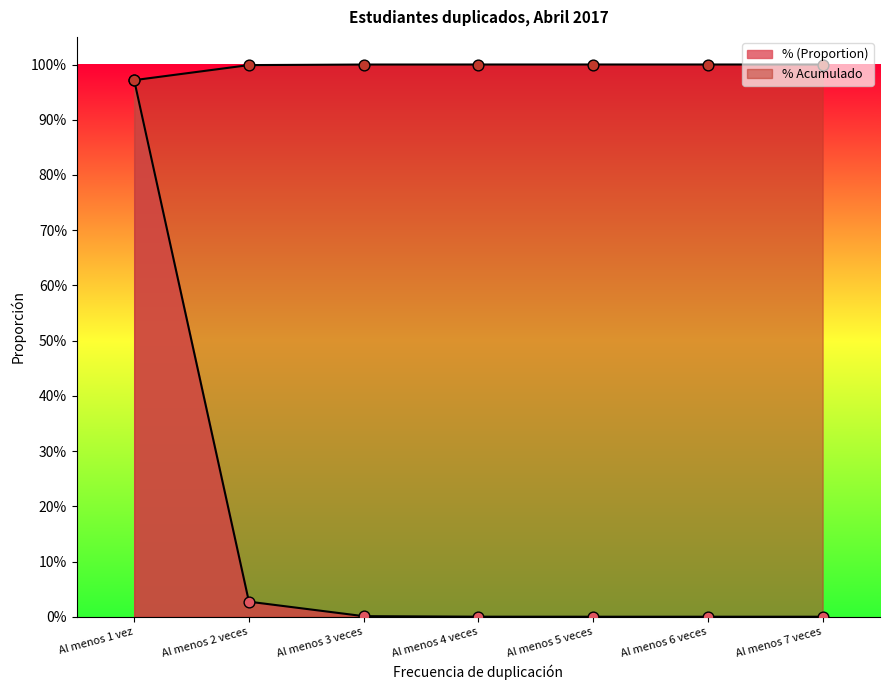

Which series contains the lowest Y value?

% (Proportion)